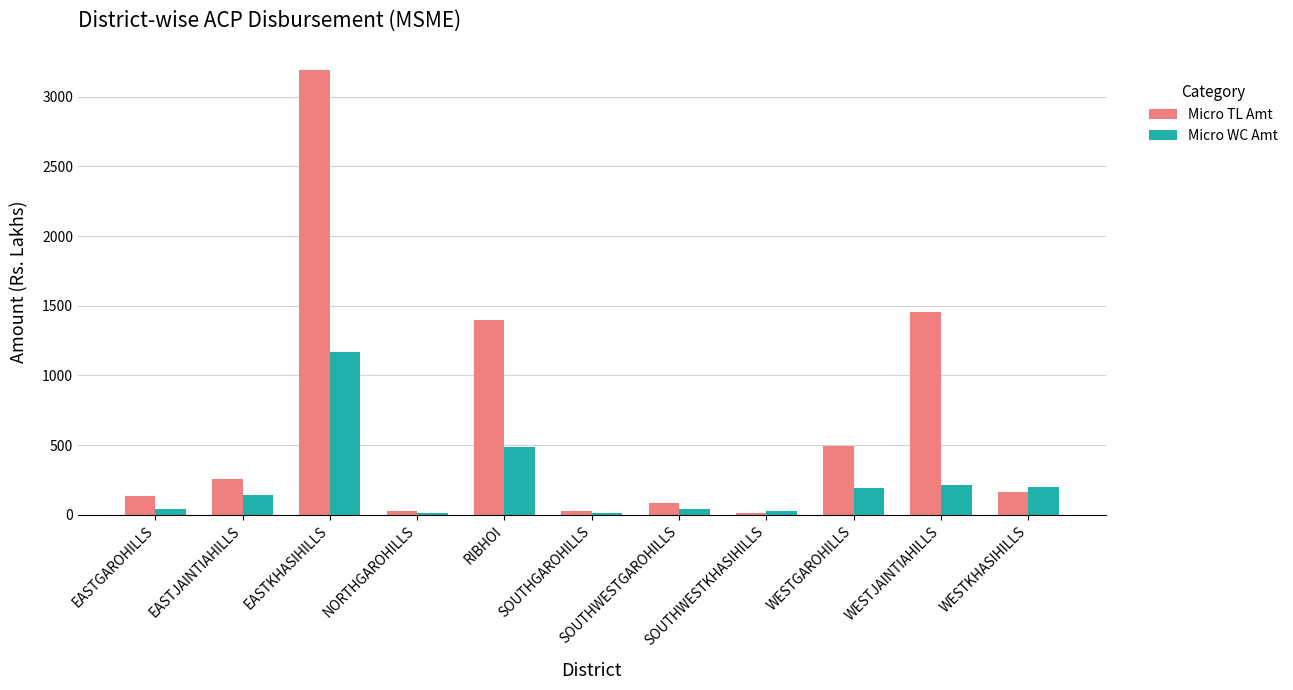

Where is Micro TL Amt nearest to the value 1602?

WESTJAINTIAHILLS